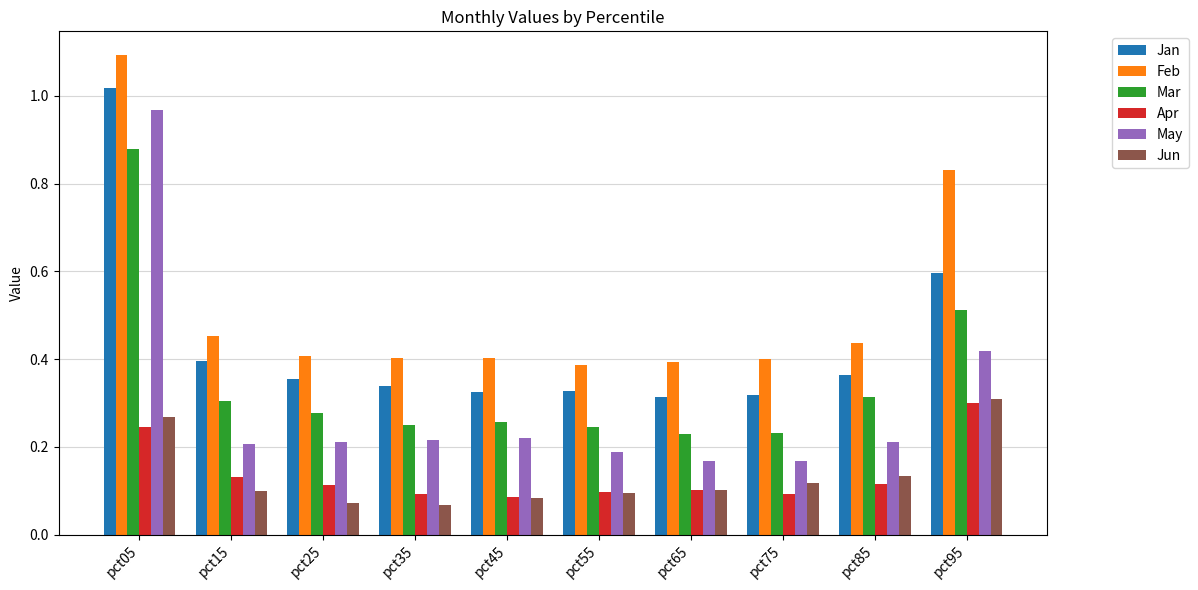

List the series in order of their peak value, lowest first.

Apr, Jun, Mar, May, Jan, Feb